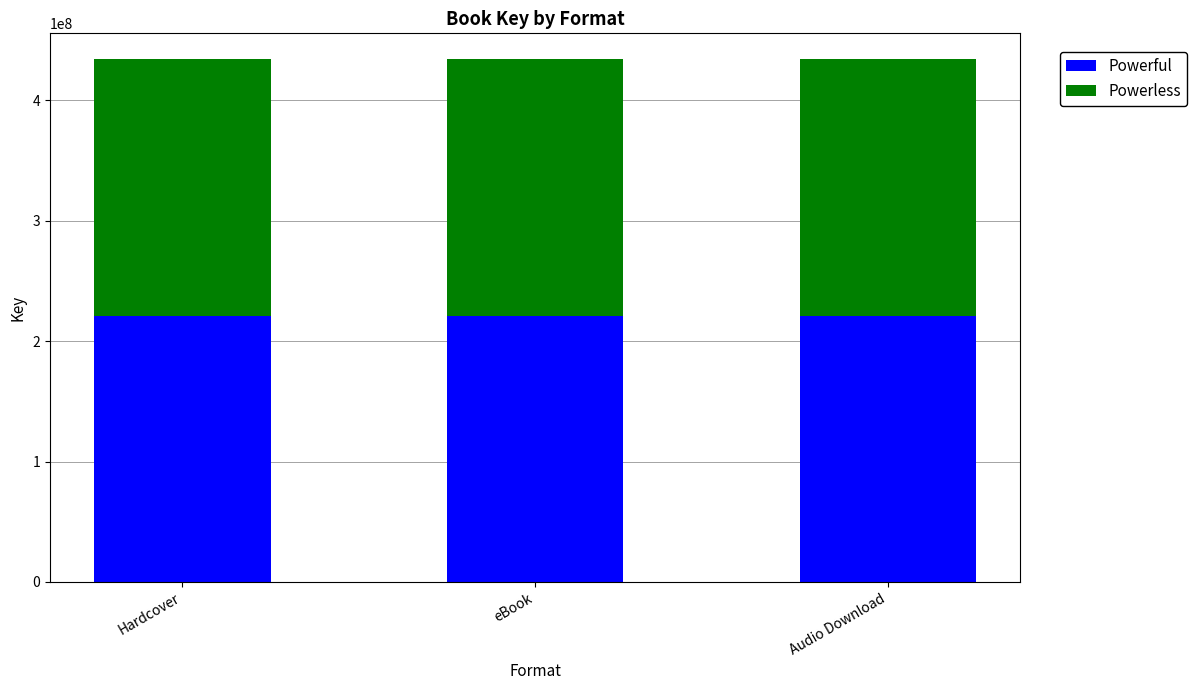

The value of Powerful at Audio Download is 299215115. True or false?

False